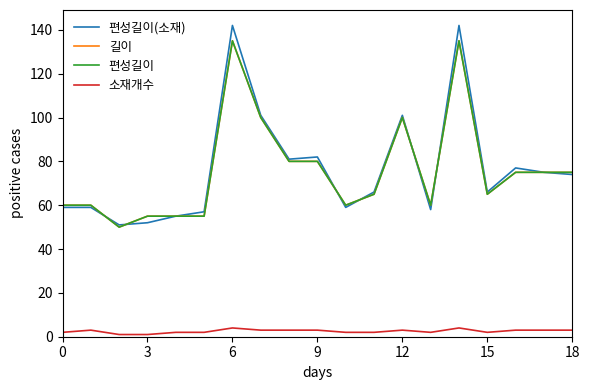

Does the chart display data point markers on the line(s)?

No